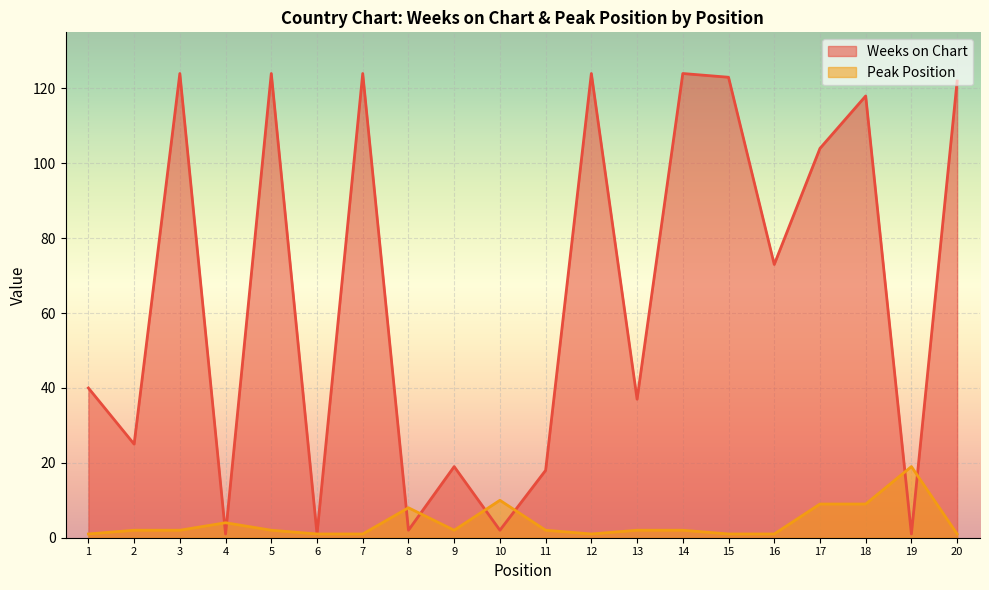

Rank the series by their maximum value, from highest to lowest.

Weeks on Chart, Peak Position